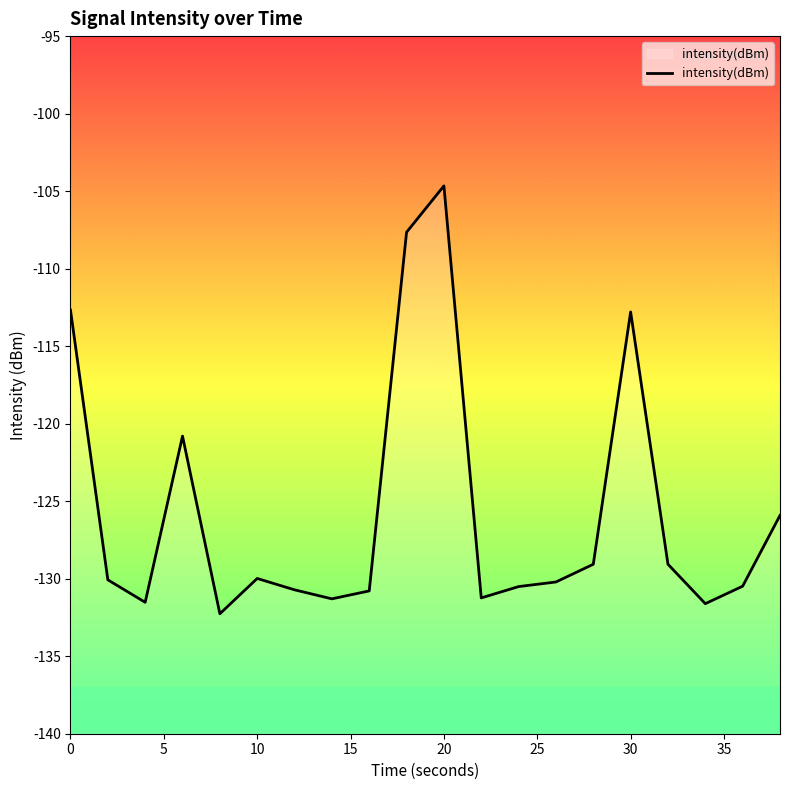

What is the difference between the maximum and minimum values?

27.6